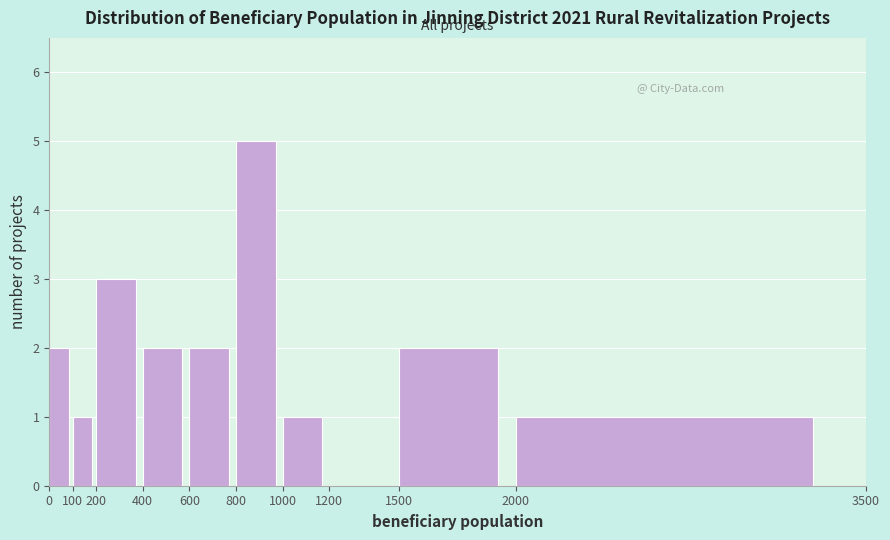

Which range on the x-axis has the tallest bar?

800 to 1000